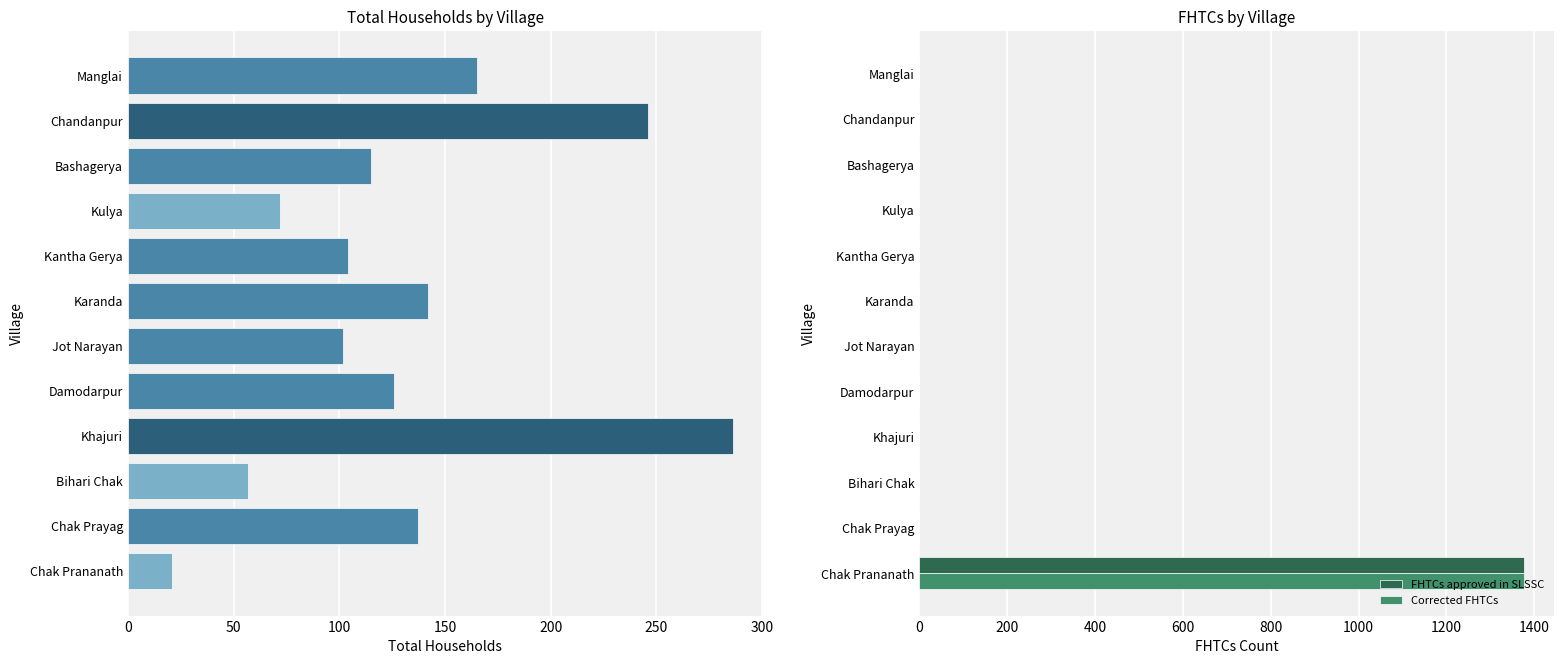

What is the highest value of the FHTCs approved in SLSSC series?

1377